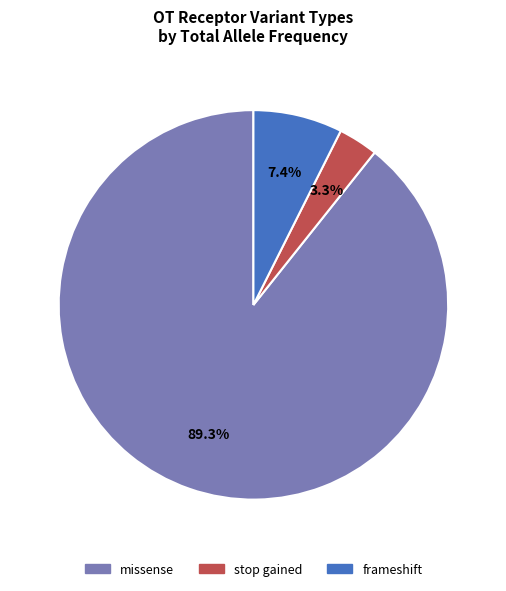

Does any single category account for the majority?

Yes